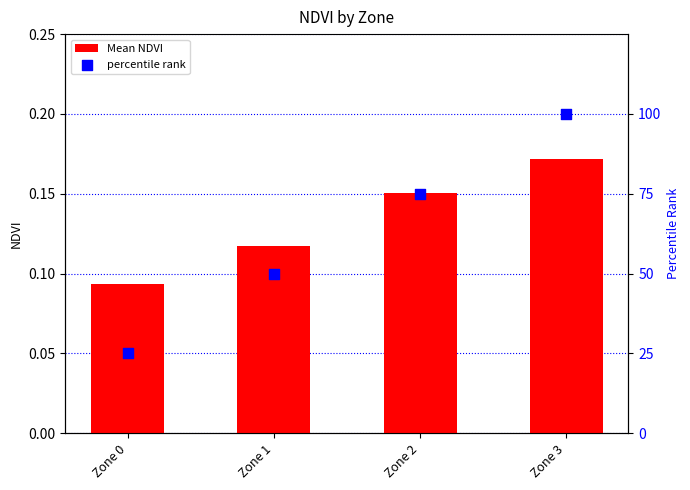

At which category is the sum across all series the highest?

Zone 3